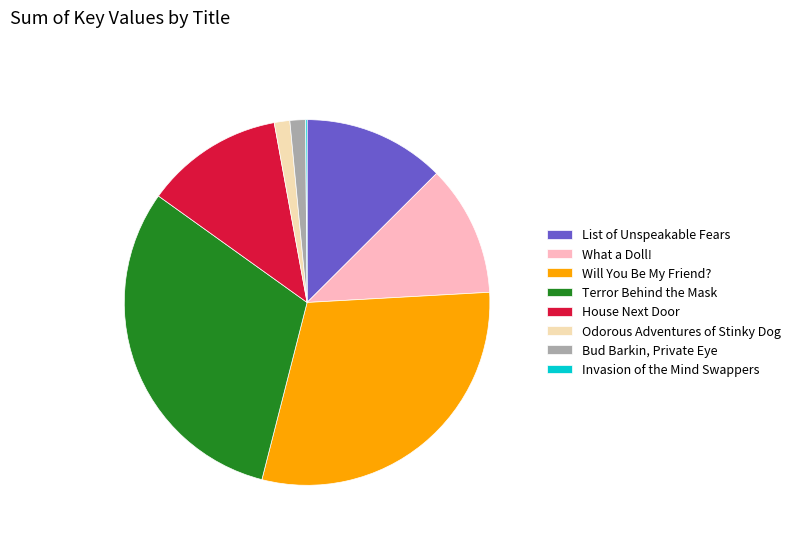

The What a Doll! slice represents 12% of the pie. True or false?

True